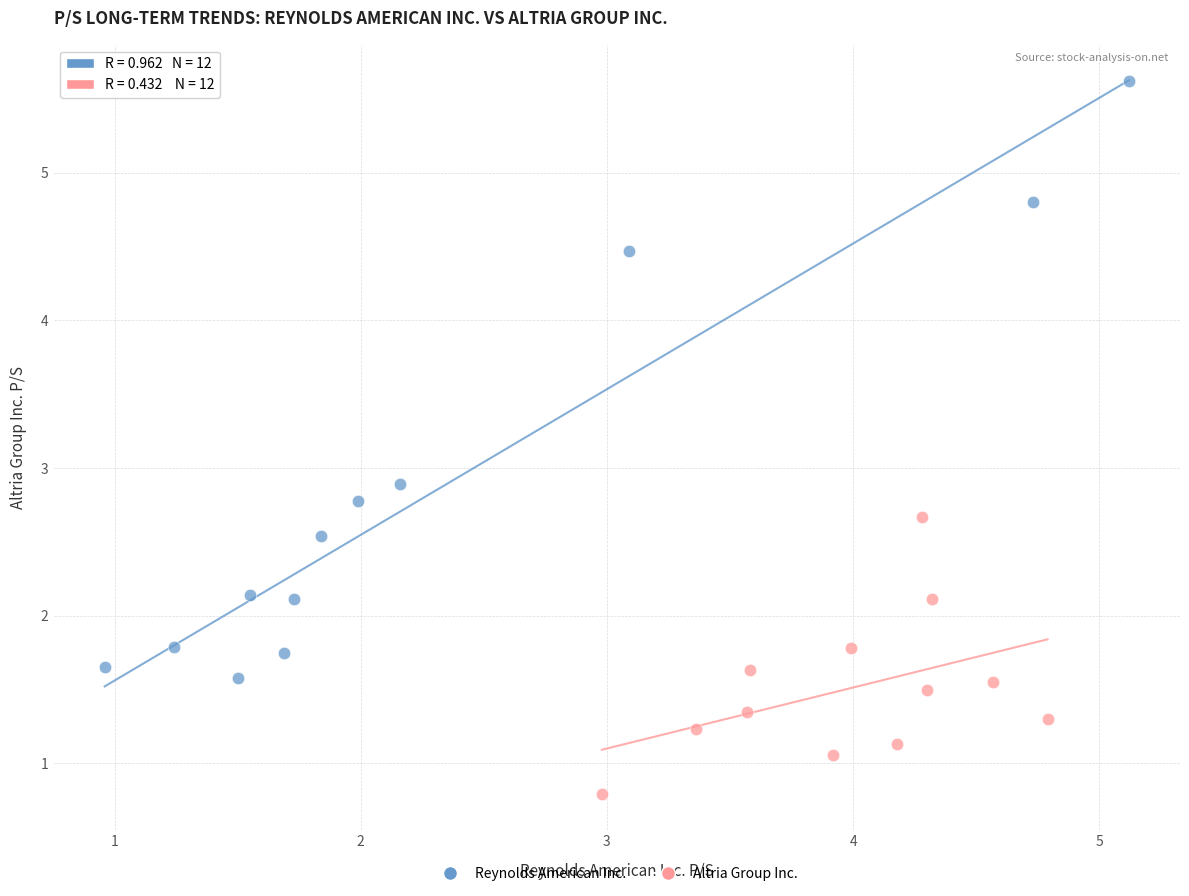

Which series contains the highest Y value?

Reynolds American Inc.